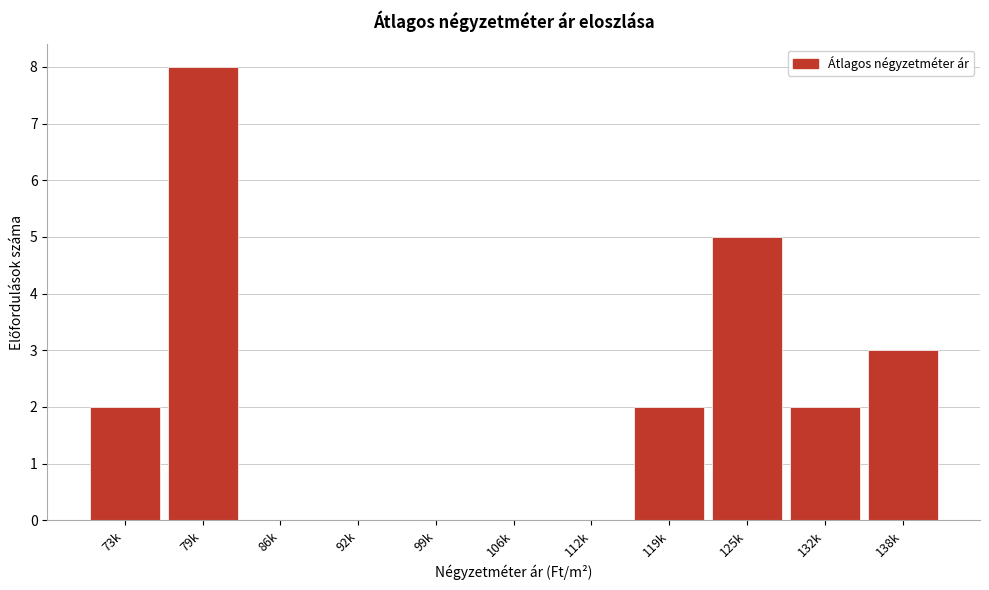

Reading left to right, transcribe all the data shown in this chart.

73k=2	79k=8	86k=0	92k=0	99k=0	106k=0	112k=0	119k=2	125k=5	132k=2	138k=3